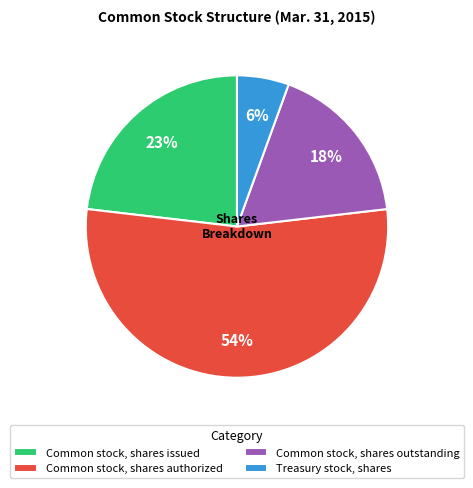

Rank the categories by value from lowest to highest.

Treasury stock, shares, Common stock, shares outstanding, Common stock, shares issued, Common stock, shares authorized